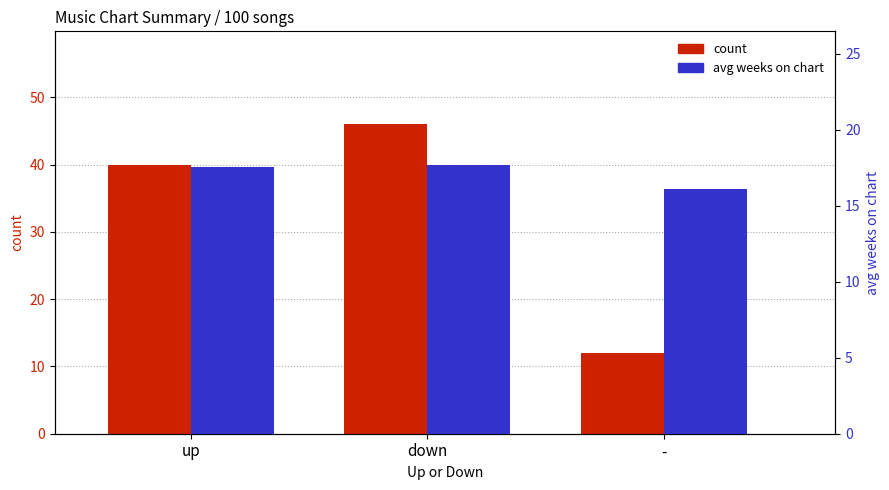

At which label does avg weeks on chart reach its minimum?

-